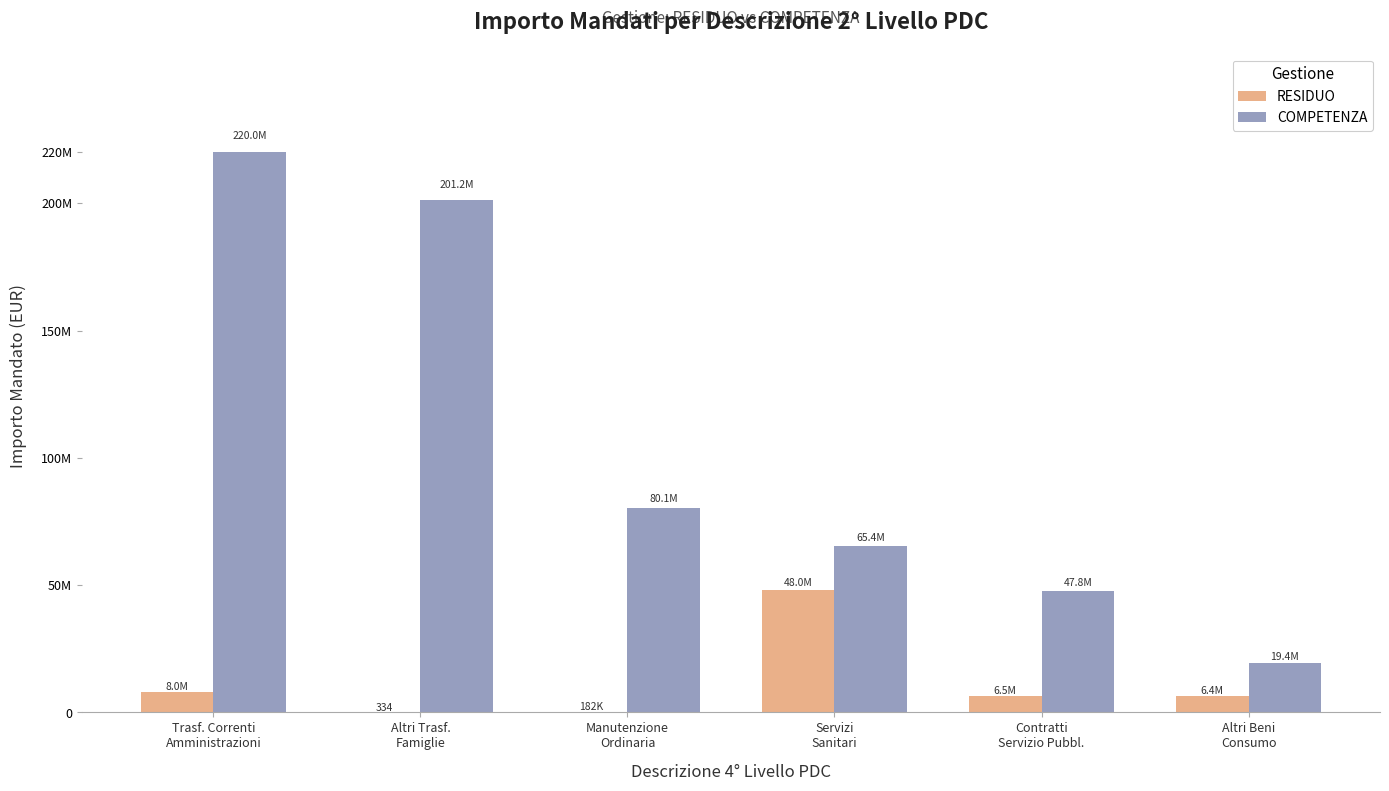

Is the value of COMPETENZA at Trasf. Correnti
Amministrazioni greater than the value of RESIDUO at Servizi
Sanitari?

Yes